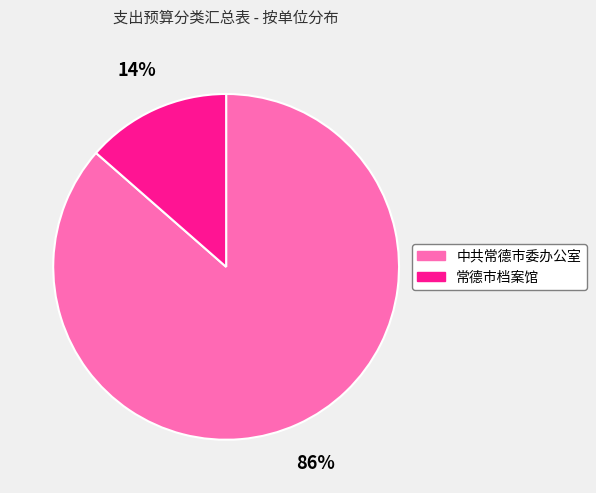

True or false: 常德市档案馆 accounts for 14% of the total.

True